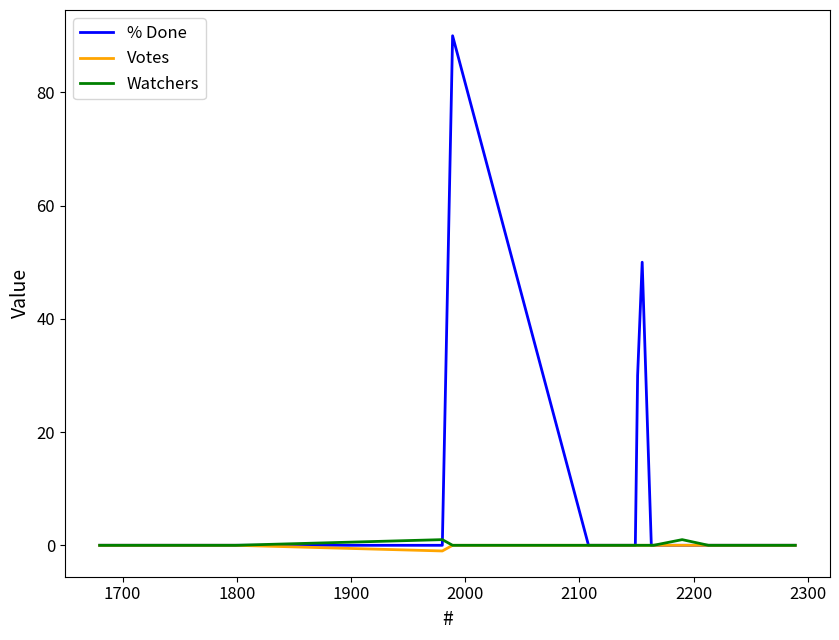

Which series has the largest total across all categories?

% Done